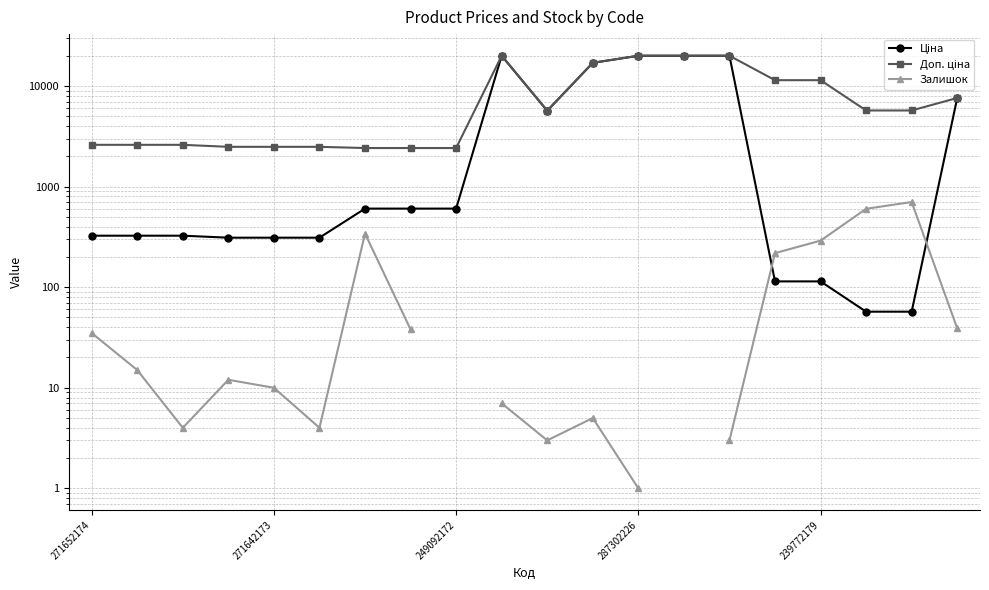

At which category is the sum across all series the highest?

9